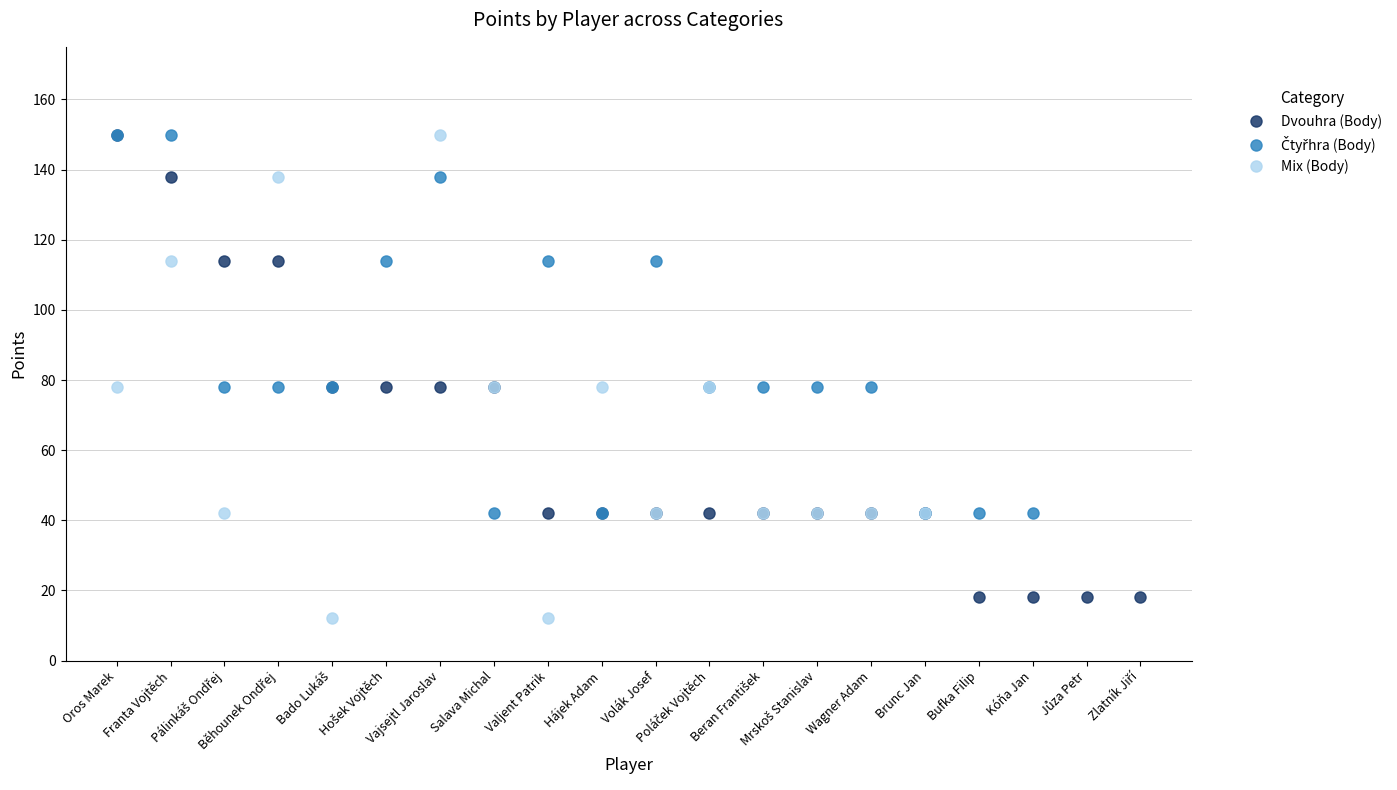

What is the sum of all Dvouhra (Body) values?

1236